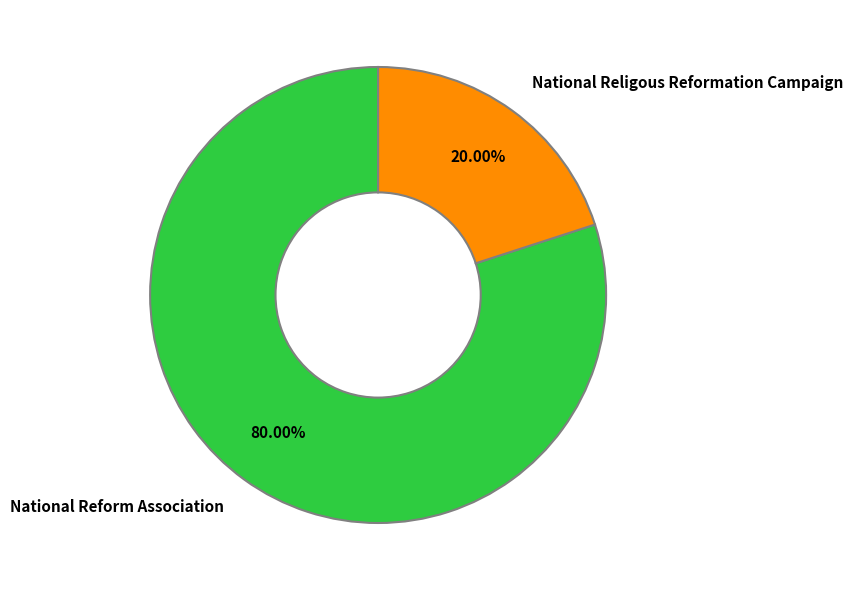

Rank the categories by value from highest to lowest.

National Reform Association, National Religous Reformation Campaign